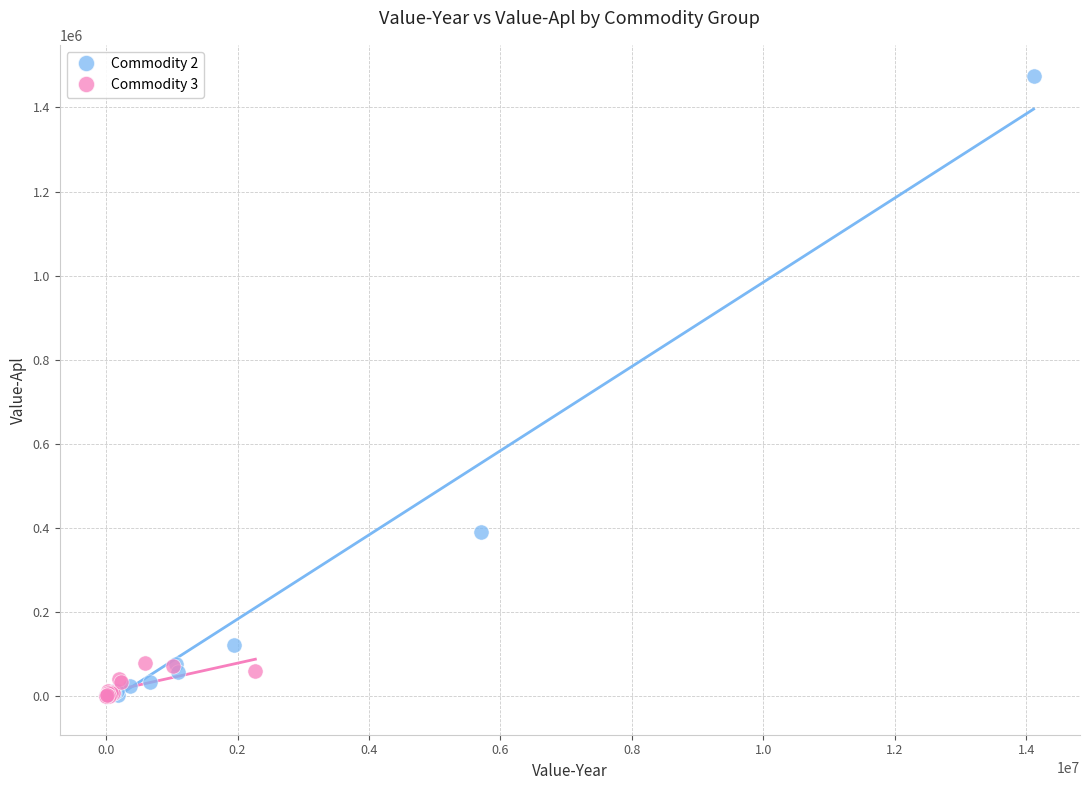

What are all the series names shown in the legend?

Commodity 2, Commodity 3